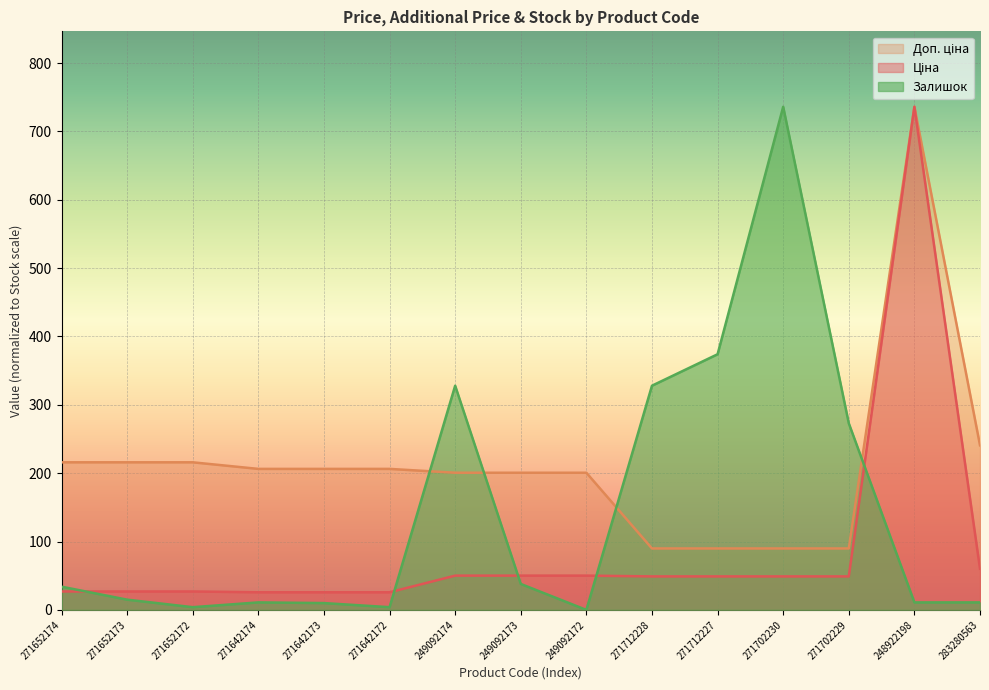

List the series in order of their overall mean, lowest first.

Ціна, Залишок, Доп. ціна